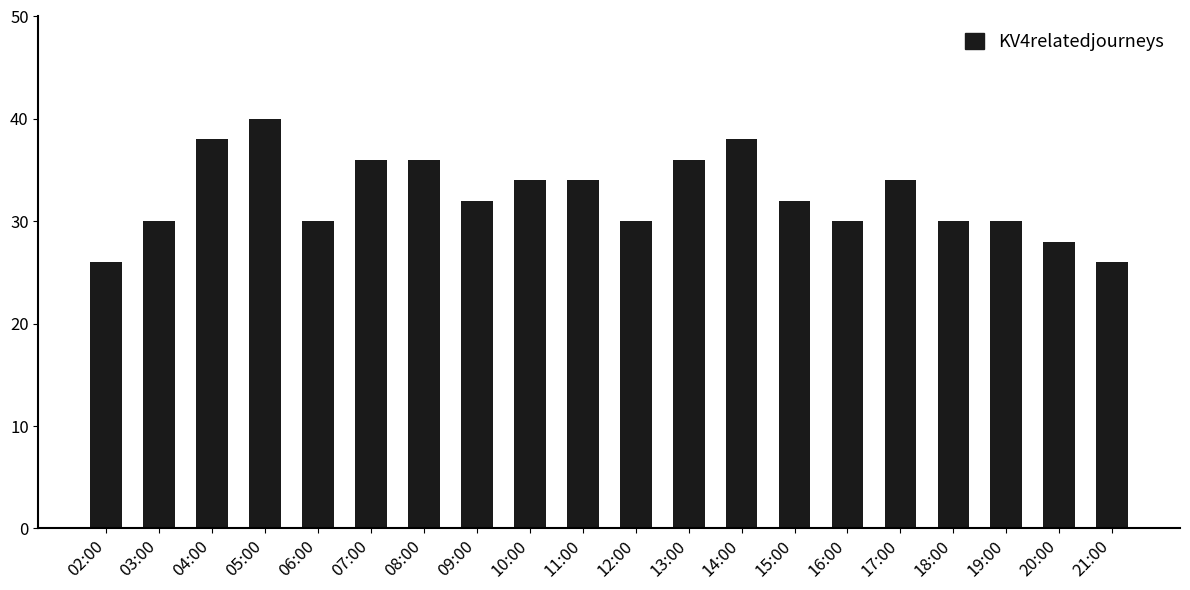

Reading right to left, transcribe all the data shown in this chart.

21:00=26	20:00=28	19:00=30	18:00=30	17:00=34	16:00=30	15:00=32	14:00=38	13:00=36	12:00=30	11:00=34	10:00=34	09:00=32	08:00=36	07:00=36	06:00=30	05:00=40	04:00=38	03:00=30	02:00=26